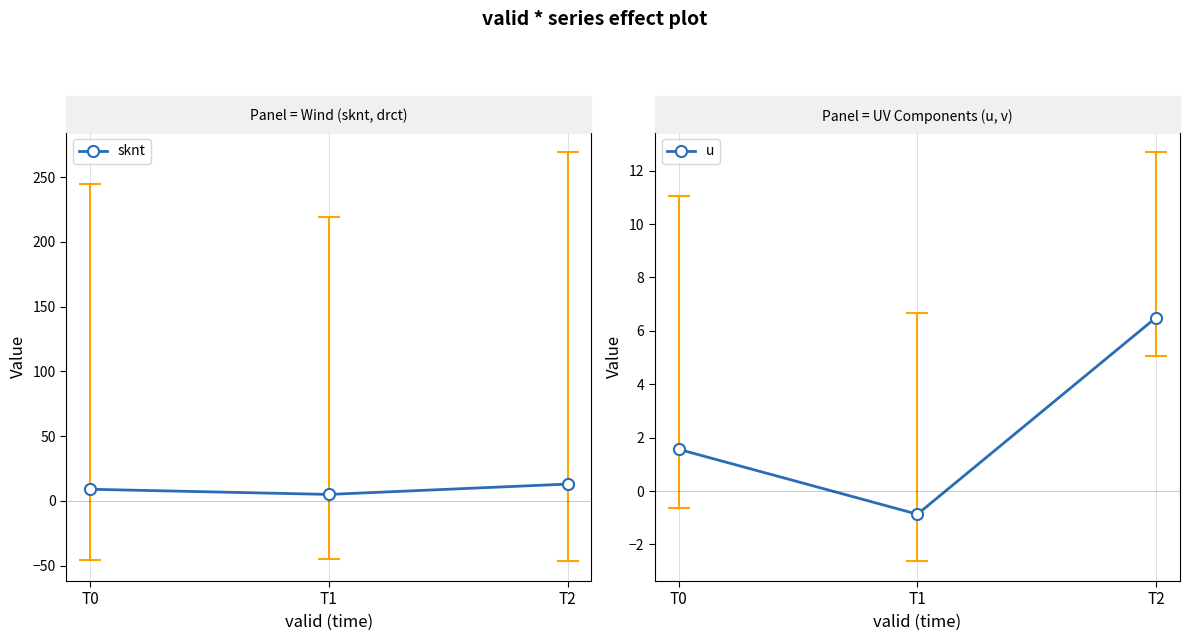

How many categories are shown in the chart?

3